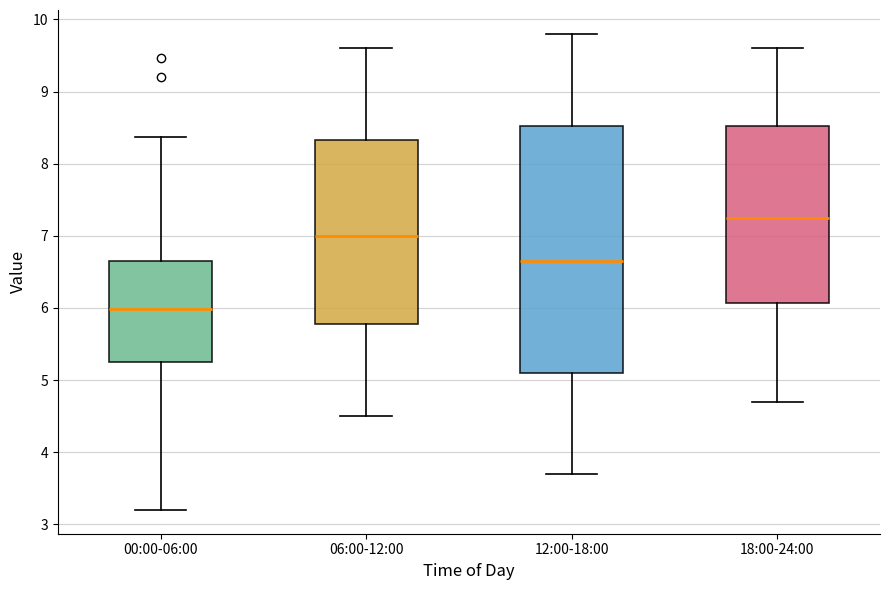

Reading left to right, read every box against the y-axis: the position of its median line, the range the box covers, and the ends of its whiskers. The values are not printed on the chart, so give them approximately, as read against the axis.

00:00-06:00: median 6.0, box 5.3 to 6.7, whiskers 3.2 to 8.4
06:00-12:00: median 7.0, box 5.8 to 8.3, whiskers 4.5 to 9.6
12:00-18:00: median 6.7, box 5.1 to 8.5, whiskers 3.7 to 9.8
18:00-24:00: median 7.3, box 6.1 to 8.5, whiskers 4.7 to 9.6